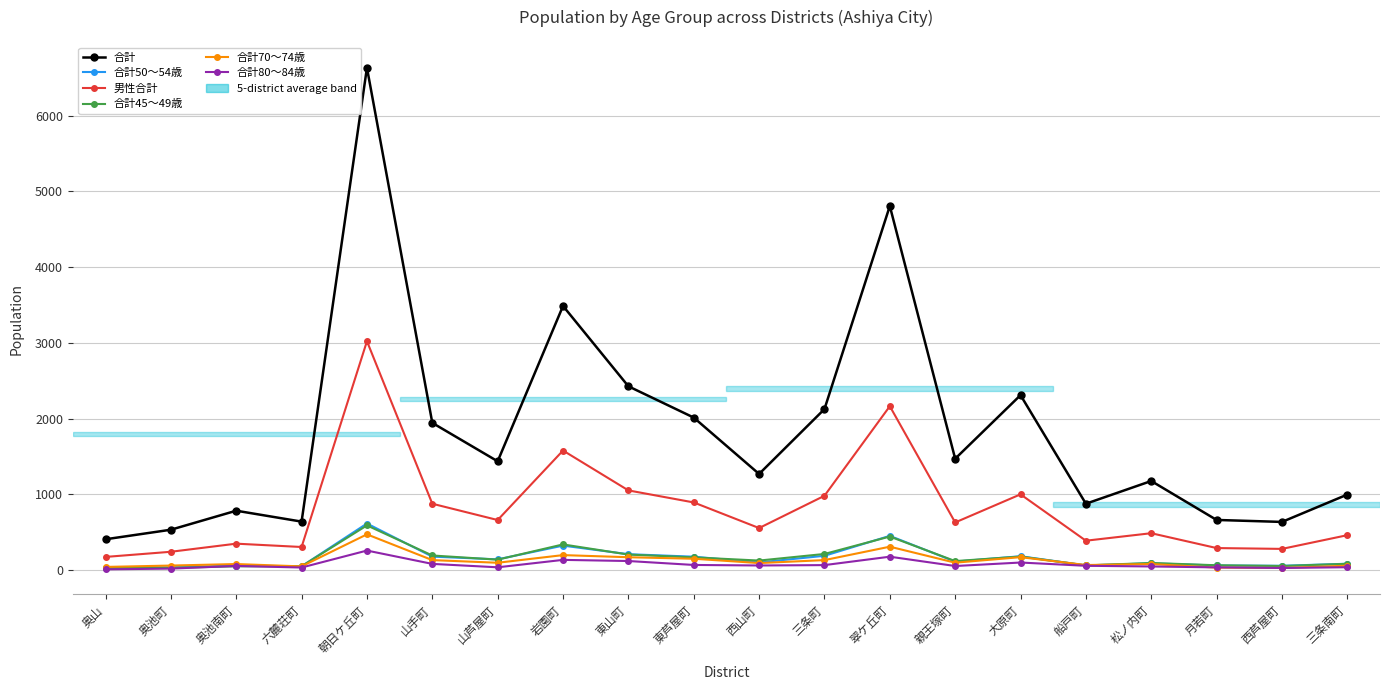

What is the difference between the 合計45～49歳 values at 岩園町 and 朝日ケ丘町?

251